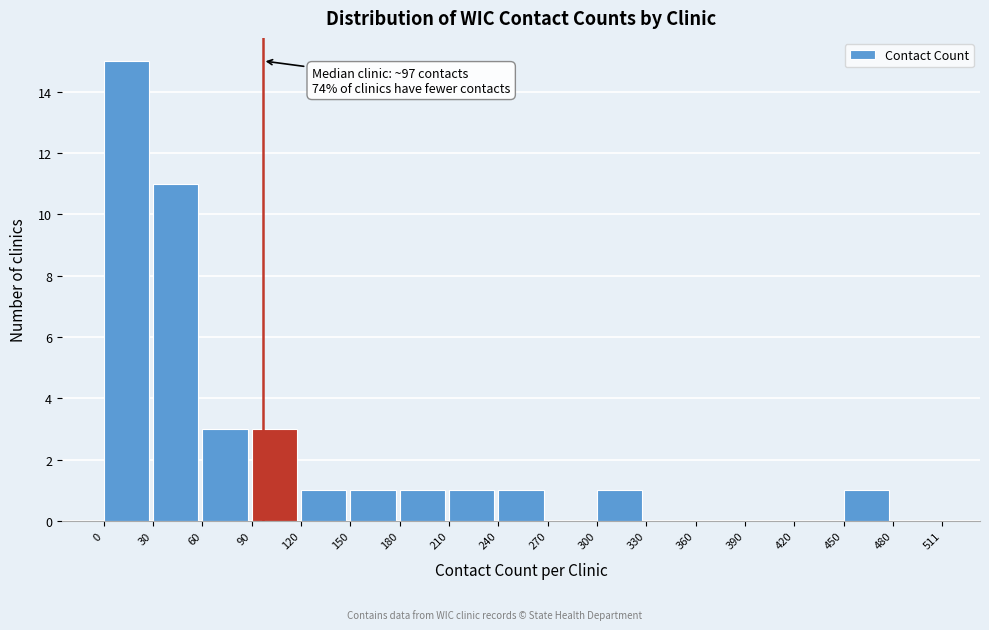

Over which range of the x-axis is the bar tallest?

0 to 30